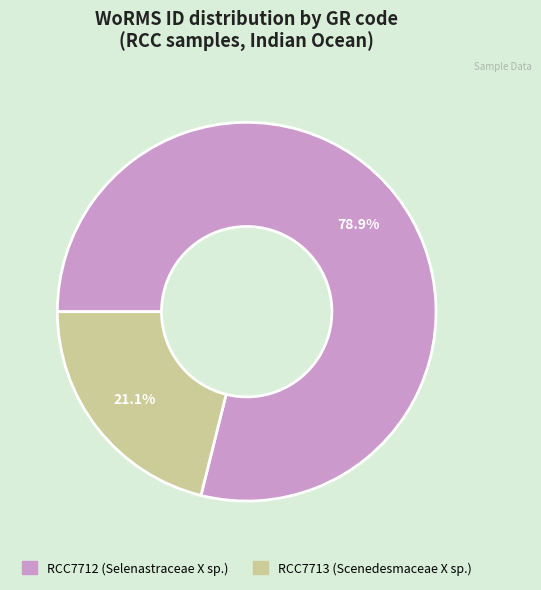

How many slices are in this pie chart?

2